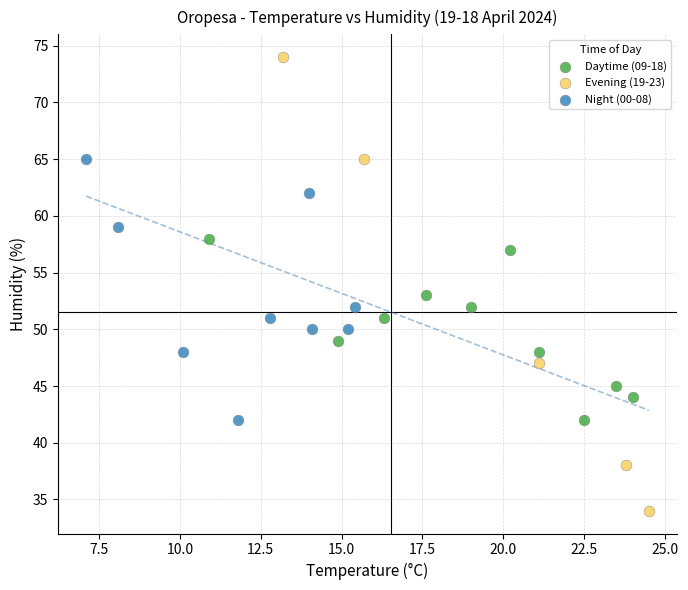

Which series has the widest spread of Y values?

Evening (19-23)